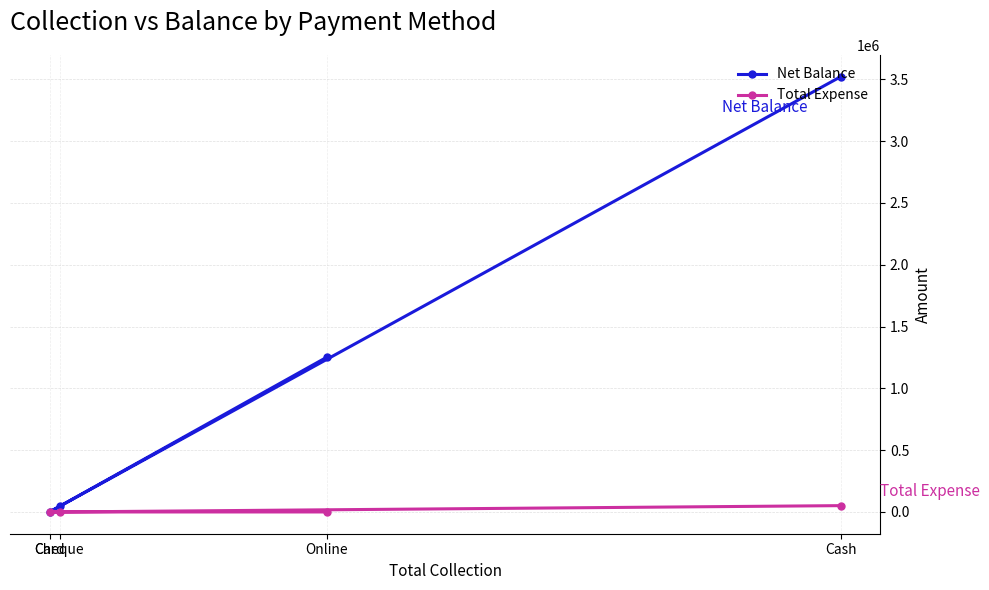

Which series has the widest spread of values?

Net Balance